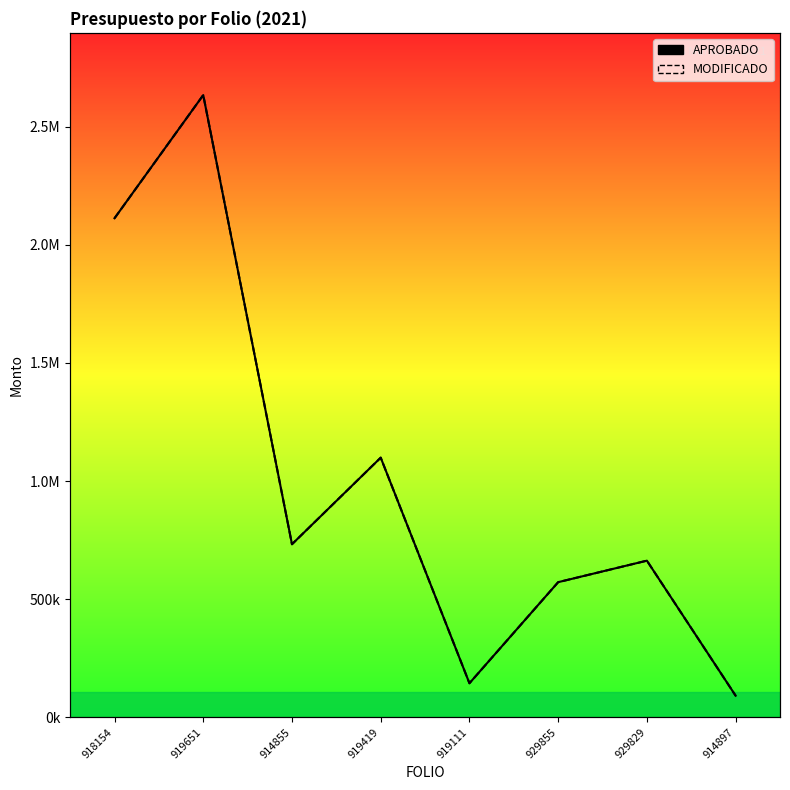

Between 929855 and 929829, which is larger?

929829